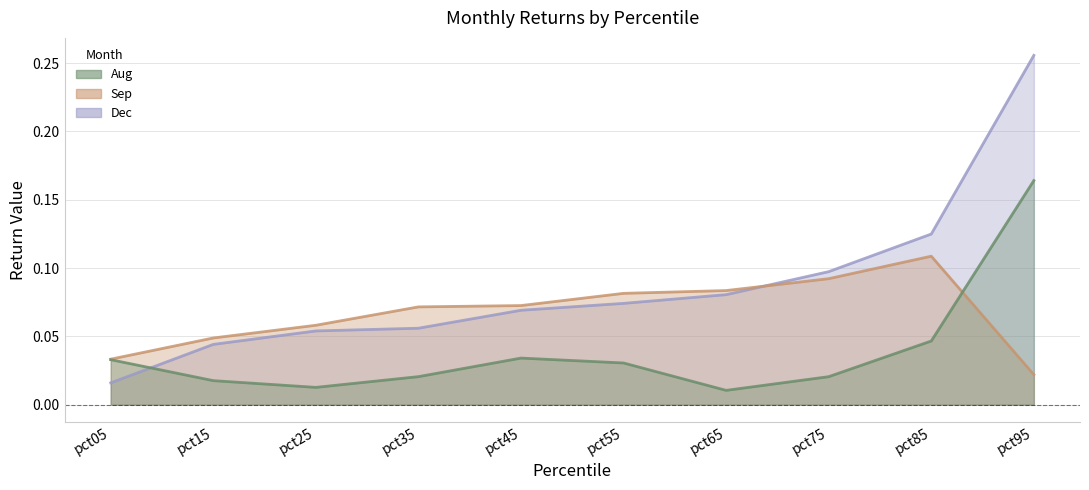

Count the Sep values in the range 0 to 1.

10